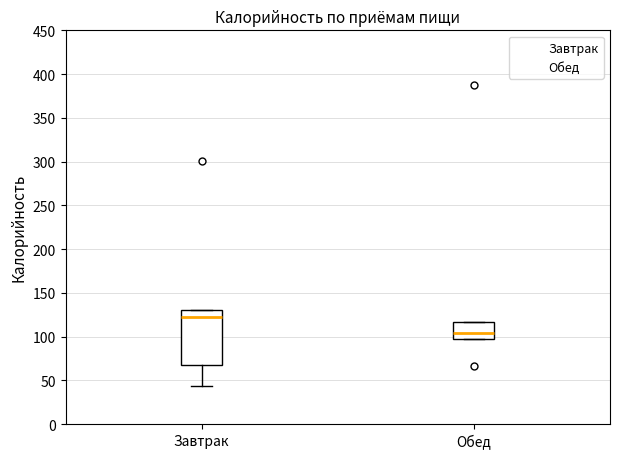

Where is the upper edge of the box for Обед on the y-axis? The values are not printed on the chart, so give them approximately, as read against the axis.

115